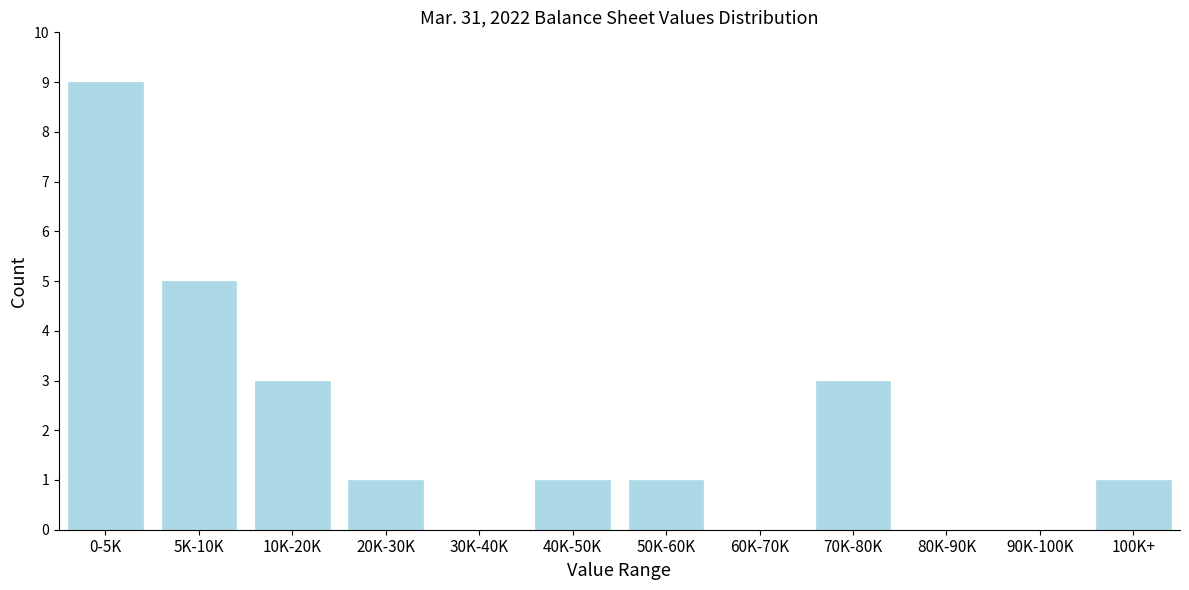

Reading left to right, list all the values displayed in this chart.

0-5K=9	5K-10K=5	10K-20K=3	20K-30K=1	30K-40K=0	40K-50K=1	50K-60K=1	60K-70K=0	70K-80K=3	80K-90K=0	90K-100K=0	100K+=1